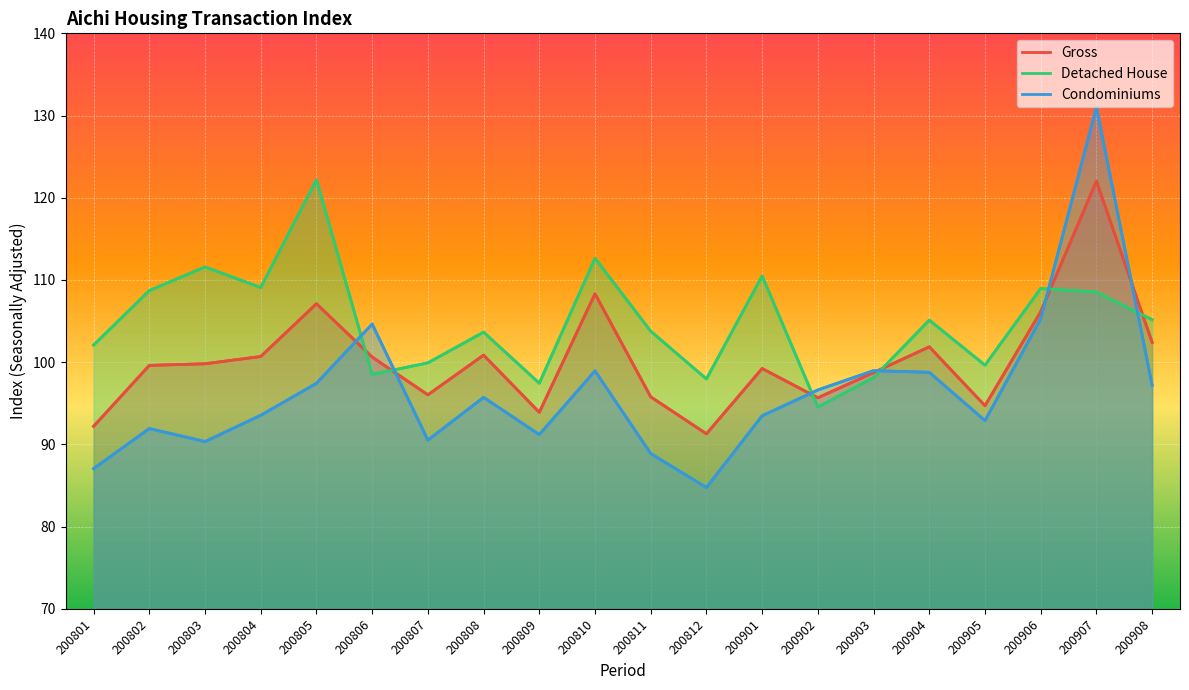

Reading right to left, what are all the values shown in this chart?

Gross: 102.4	122.0	106.1	94.7	101.9	98.7	95.7	99.2	91.3	95.8	108.3	93.9	100.9	96.0	100.6	107.1	100.7	99.8	99.6	92.2
Detached House: 105.2	108.5	109.0	99.6	105.1	98.1	94.5	110.5	98.0	103.8	112.6	97.4	103.7	99.9	98.5	122.2	109.1	111.6	108.7	102.1
Condominiums: 97.2	131.0	105.3	92.9	98.8	99.0	96.6	93.5	84.8	88.9	98.9	91.2	95.7	90.5	104.6	97.4	93.5	90.3	91.9	87.1